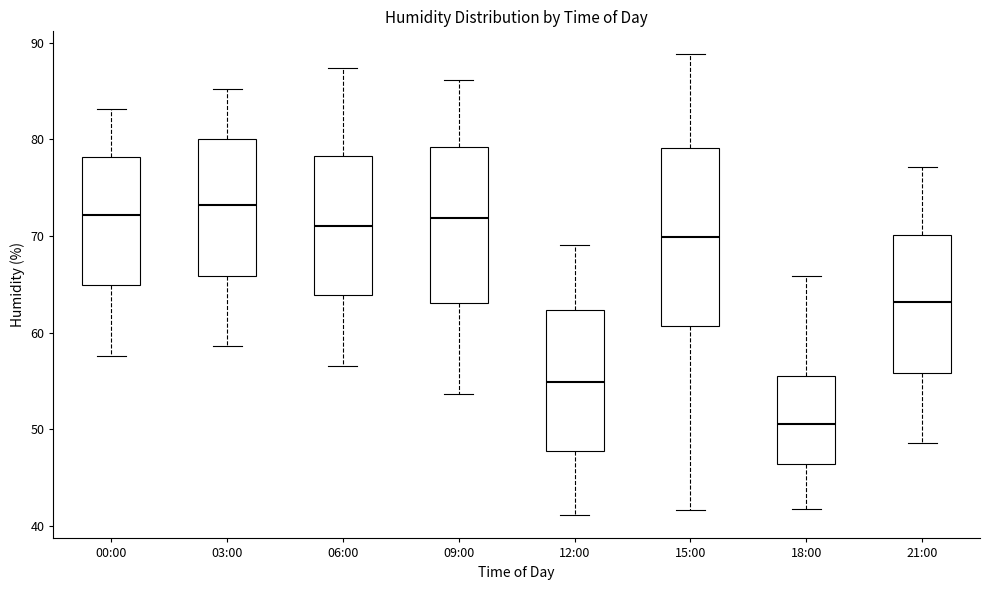

Where does the lower whisker of the box for 06:00 end on the y-axis? The values are not printed on the chart, so give them approximately, as read against the axis.

57